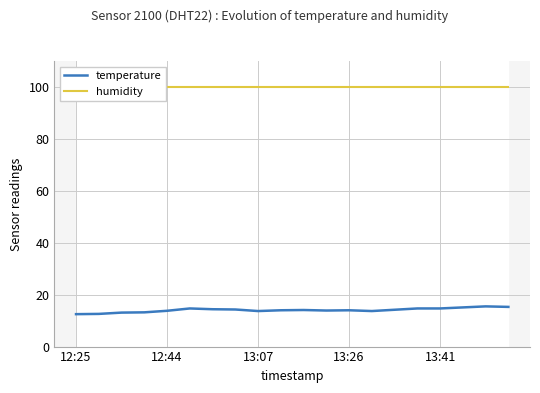

List the series in order of their overall mean, highest first.

humidity, temperature